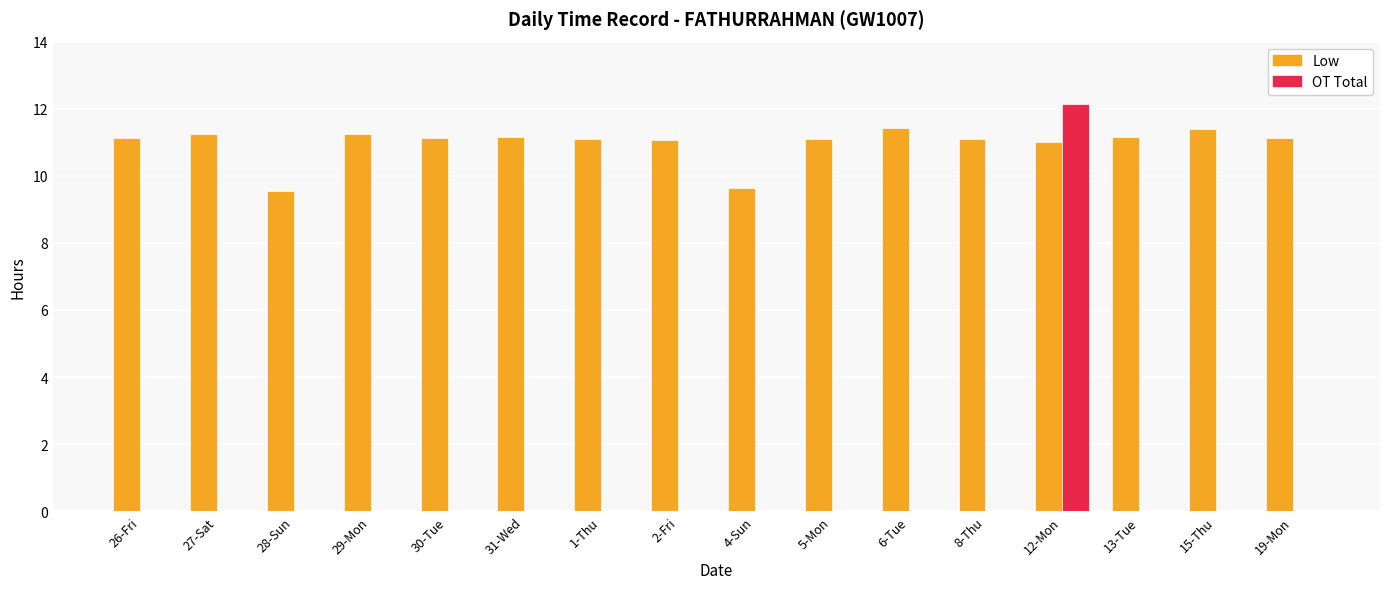

What is the approximate value of Low at 30-Tue?

11.1